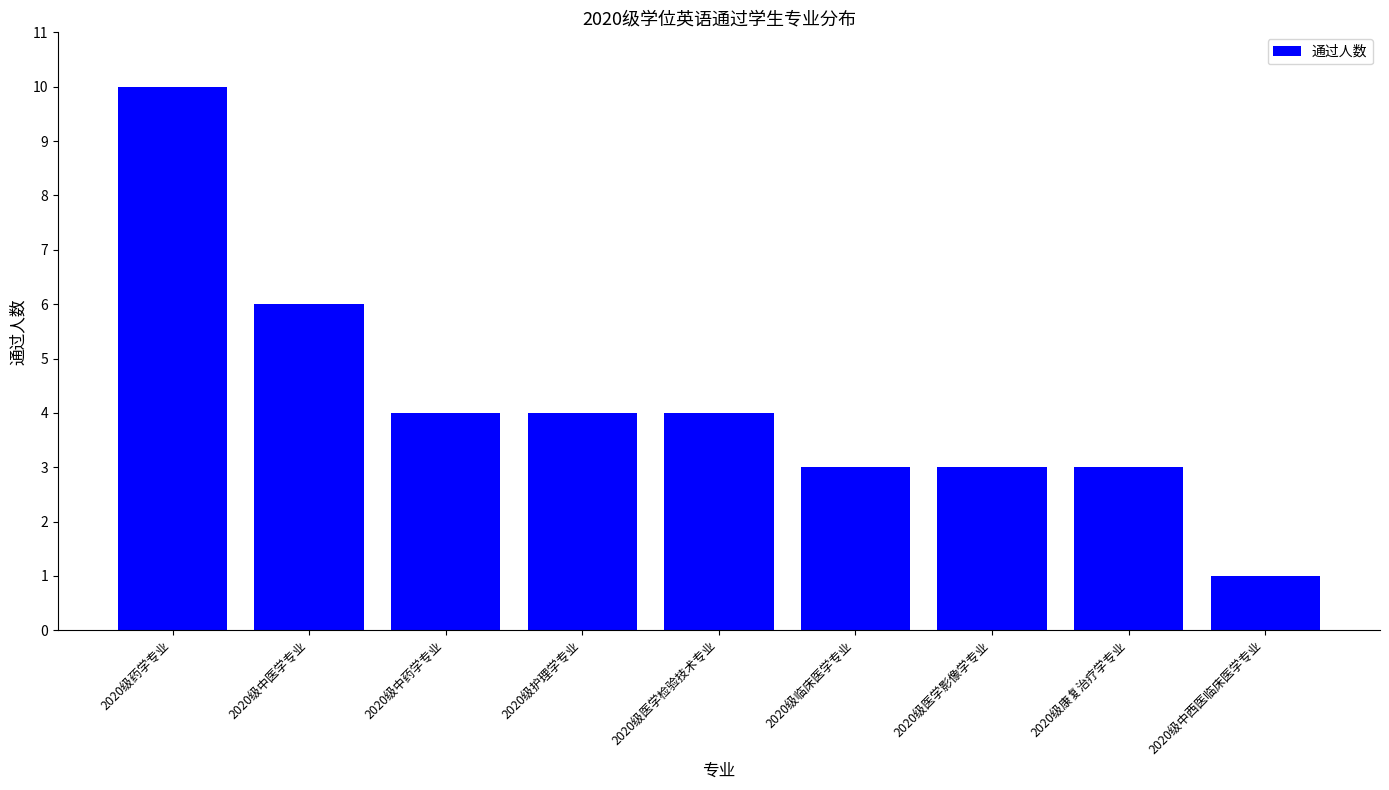

How many data points does each series have?

9